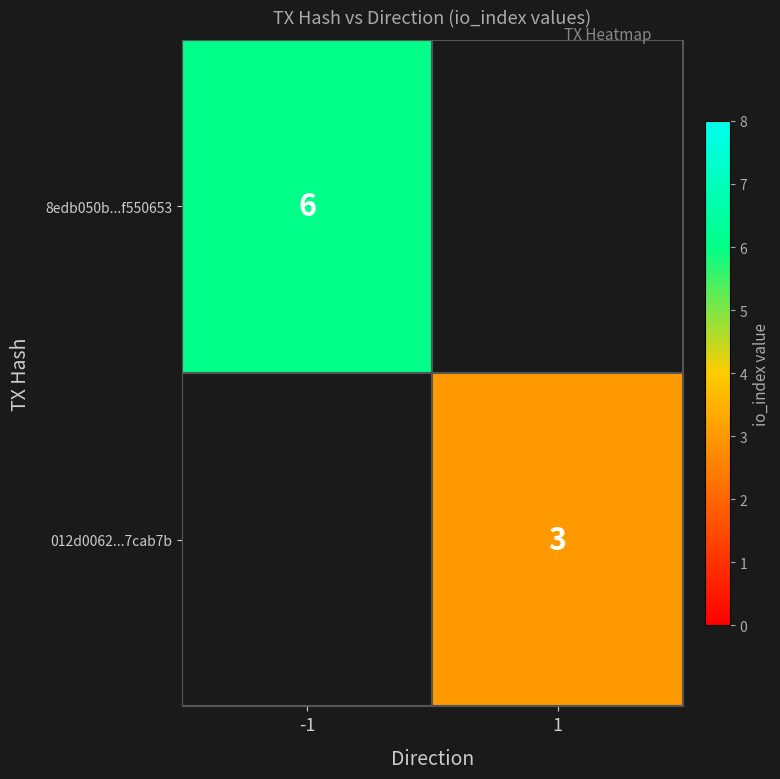

The value of 8edb050b...f550653 at -1 is 2. True or false?

False